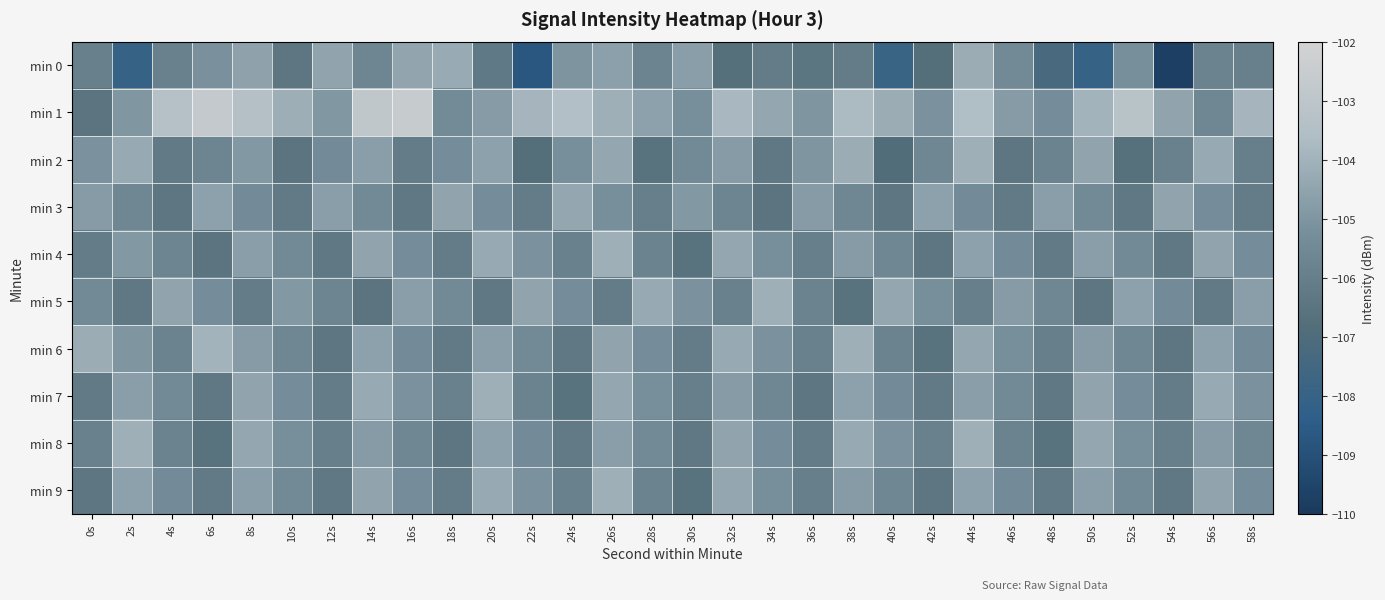

Between 10s and 20s, which is larger?

20s